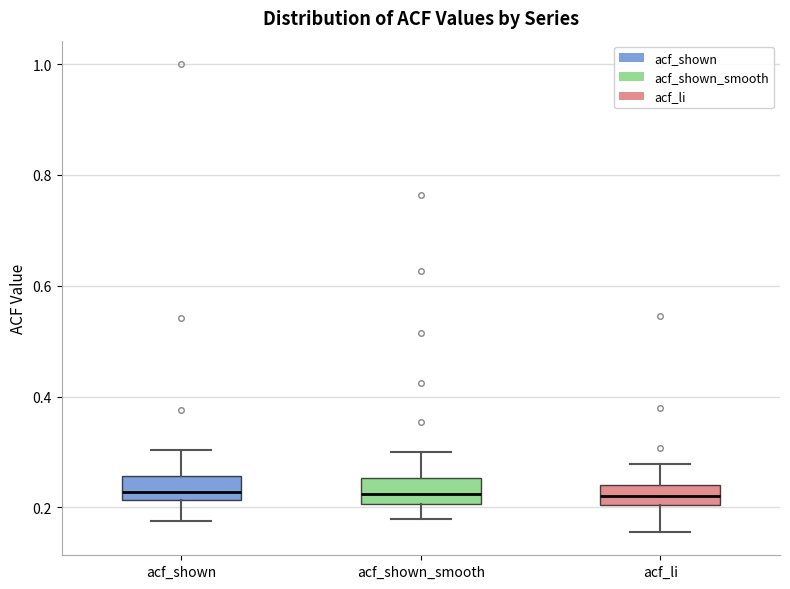

Where does the upper whisker of the box for acf_shown_smooth end on the y-axis? The values are not printed on the chart, so give them approximately, as read against the axis.

0.30